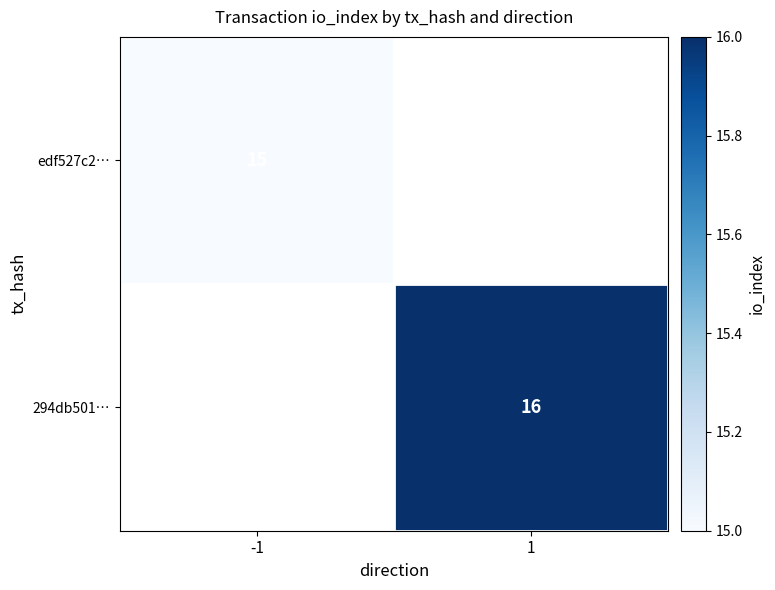

Count the number of categories in the chart.

2